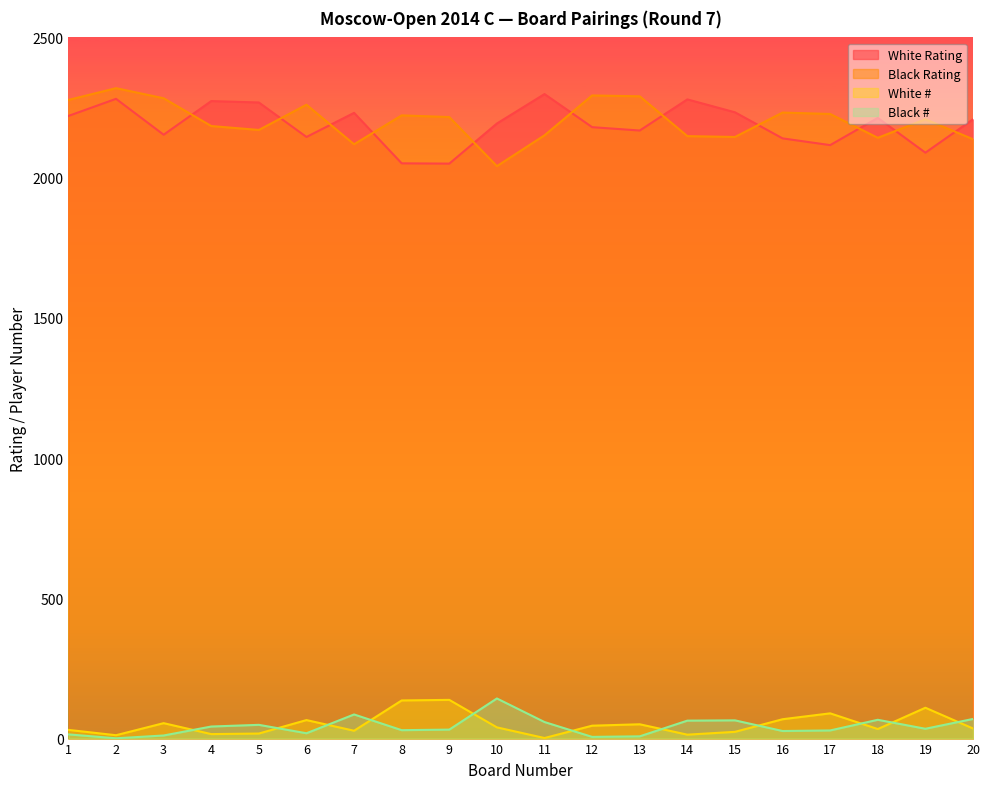

Does the chart have visible grid lines?

No